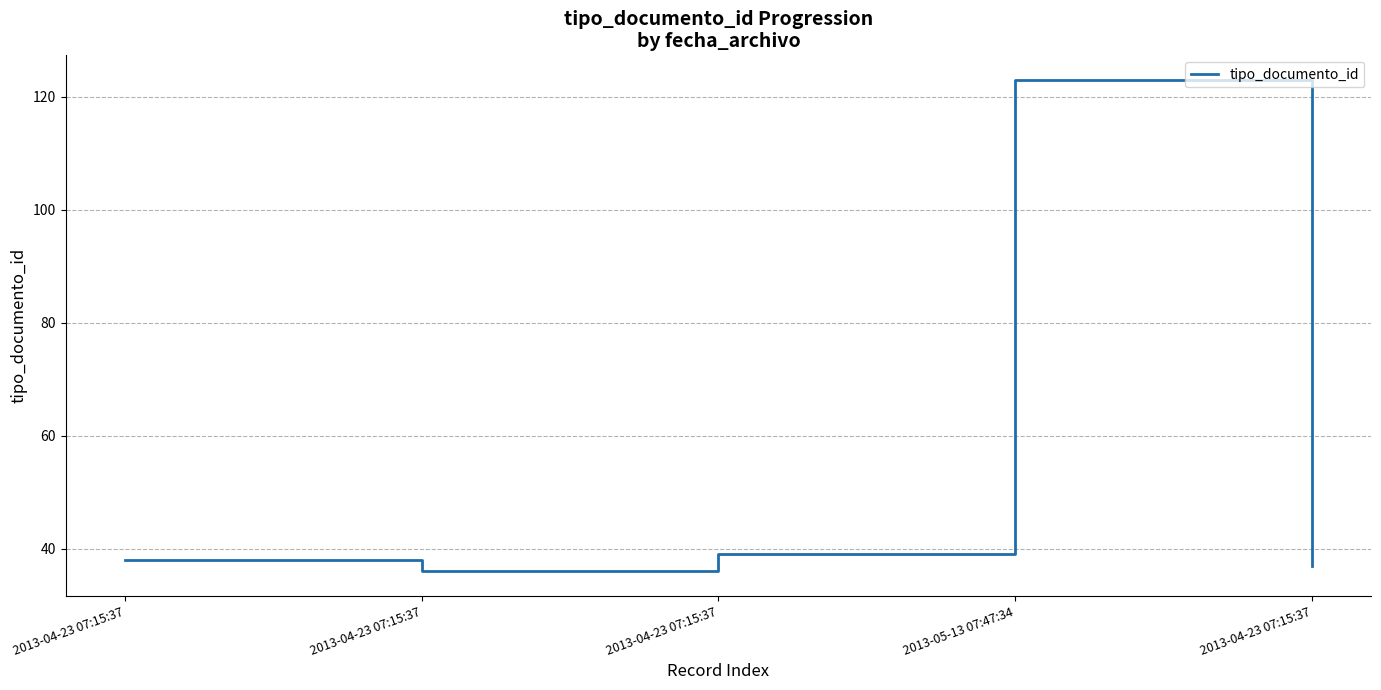

True or false: there are more than 2 points higher than both neighbors.

False